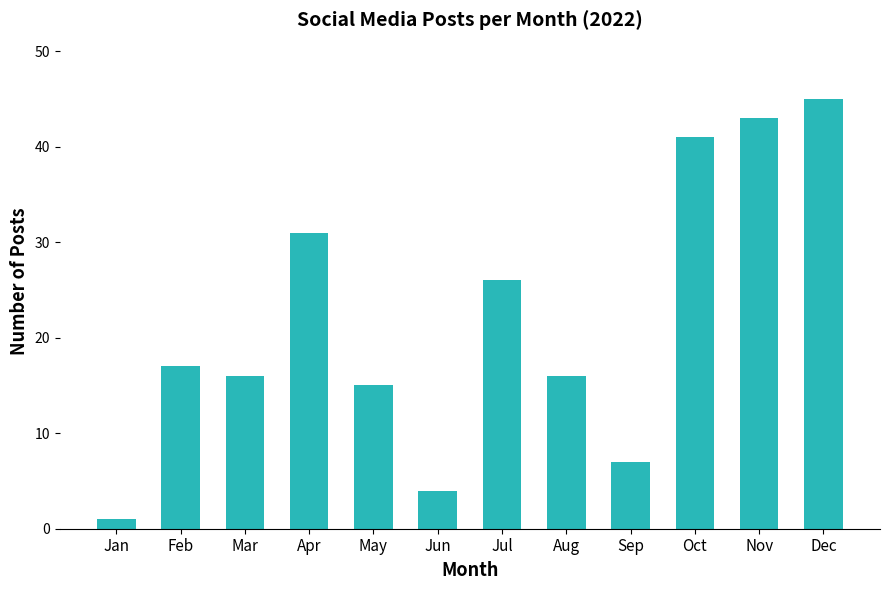

What is the sum of all values?

262